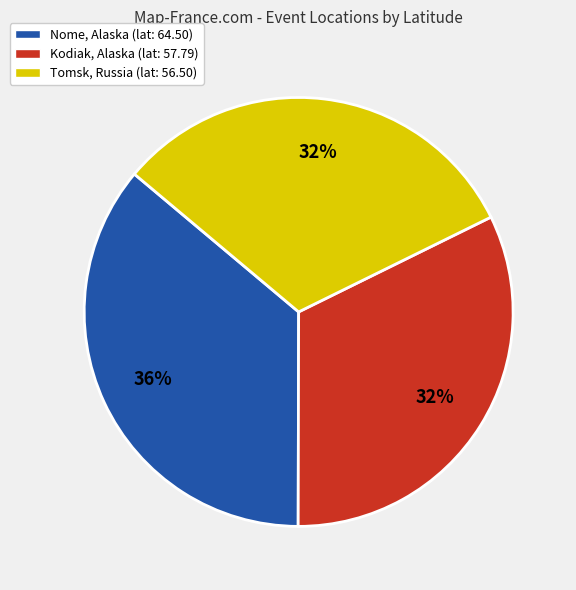

To the nearest percent, what percentage of the pie is Kodiak, Alaska (lat: 57.79)?

32%